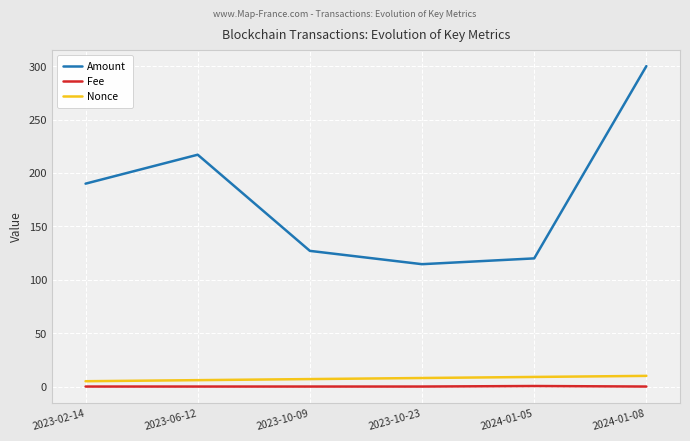

Where is Amount nearest to the value 207?

2023-06-12